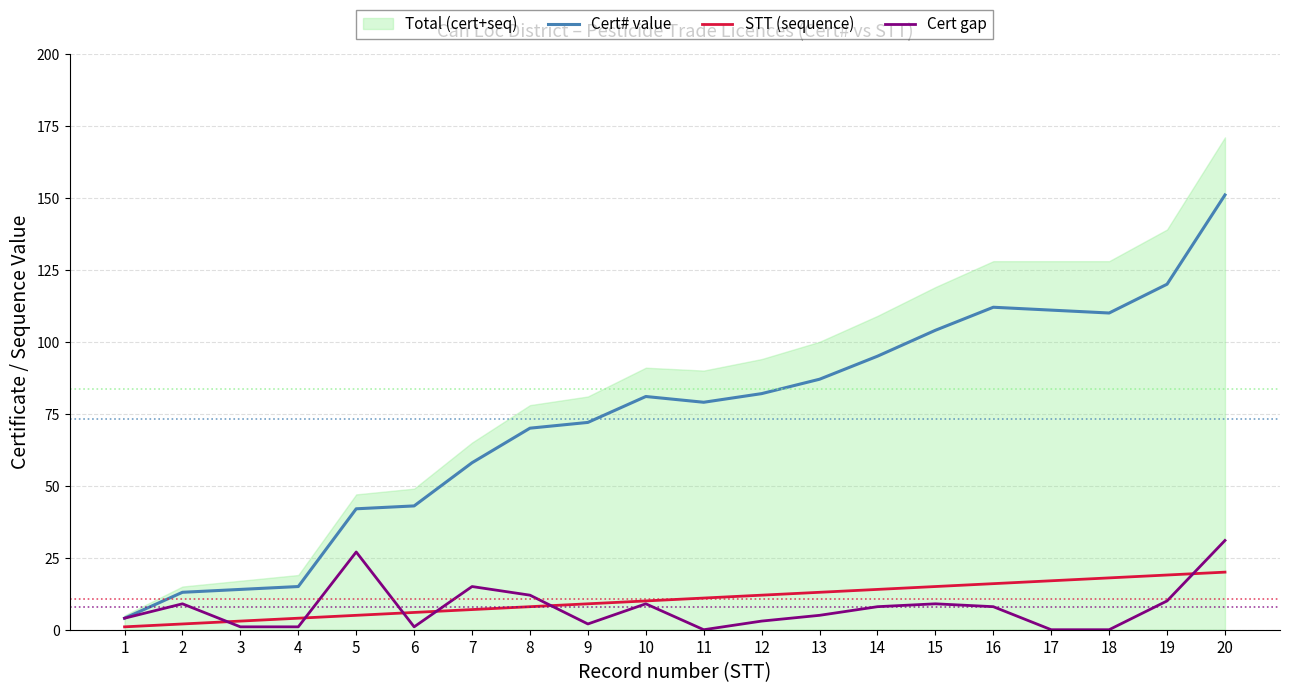

The value of Cert# value at 9 is 72. True or false?

True